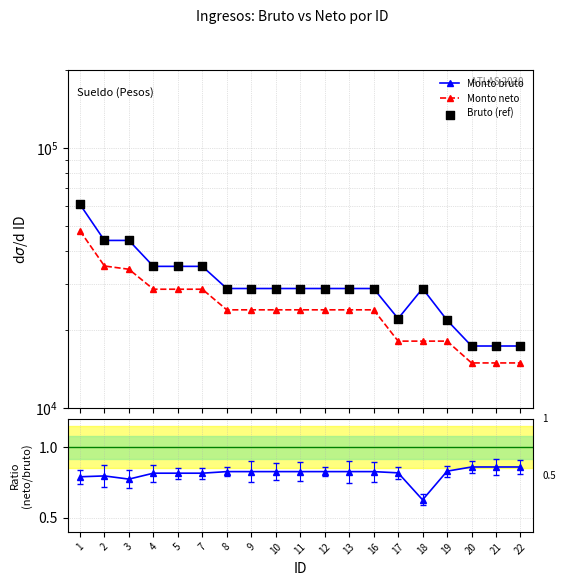

Which series has the largest total across all categories?

Monto bruto